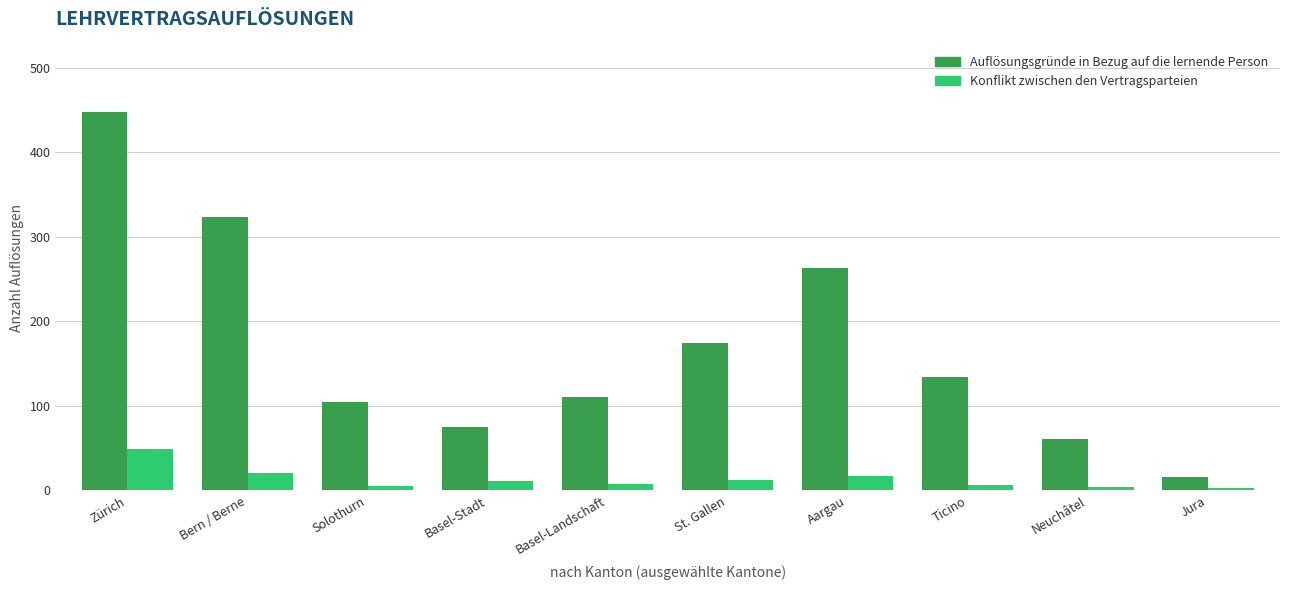

The Auflösungsgründe in Bezug auf die lernende Person series shows 175 at Ticino. True or false?

False